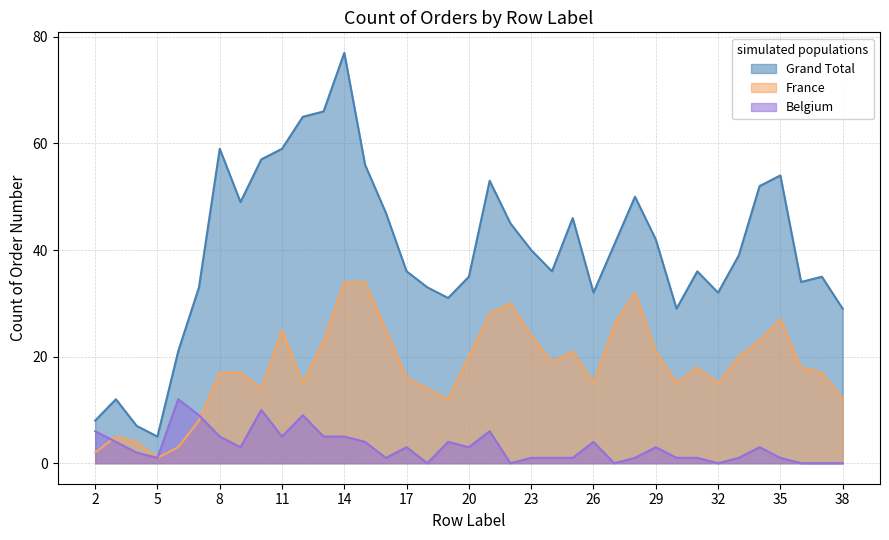

How many lines are shown in the chart?

3